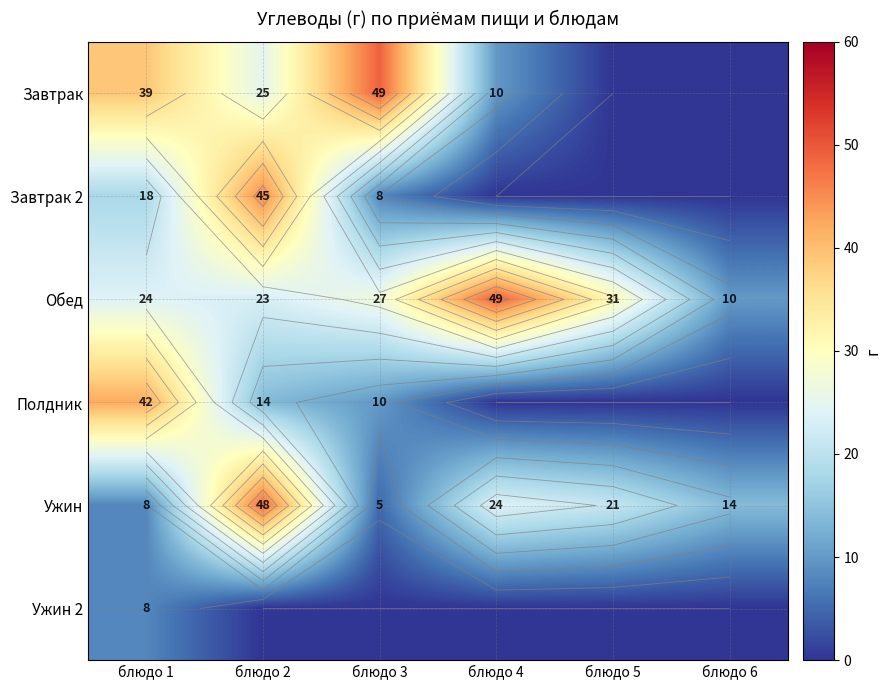

Rank the series by their maximum value, from lowest to highest.

Ужин 2, Полдник, Завтрак 2, Ужин, Завтрак, Обед